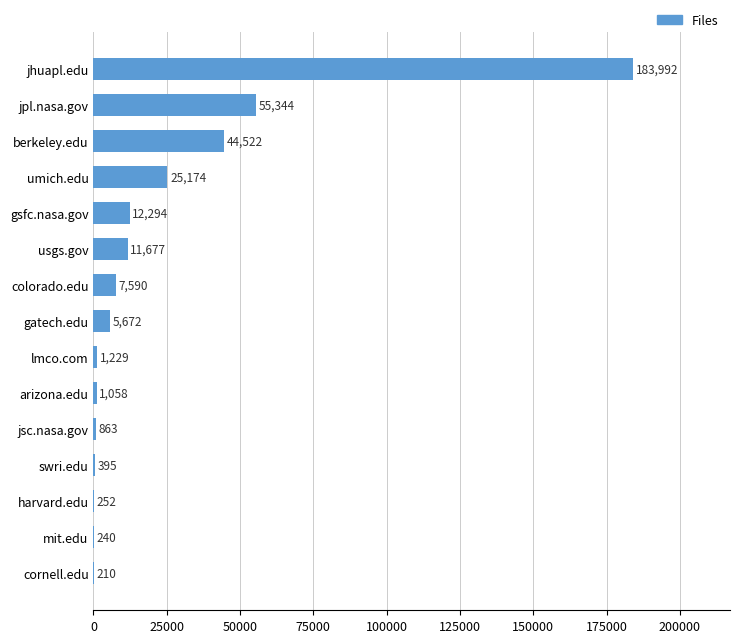

What is the greatest value displayed?

183992